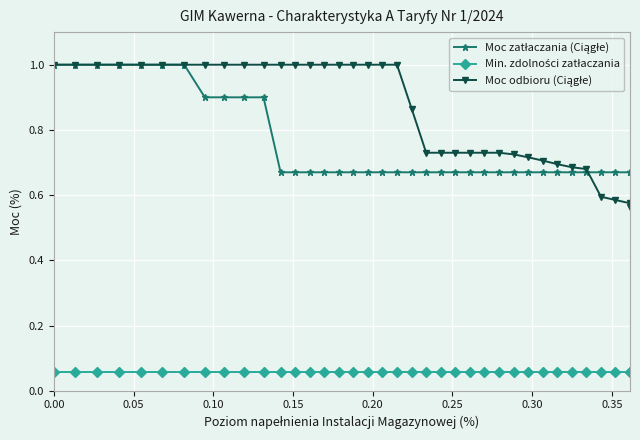

How many distinct data groups are displayed?

3